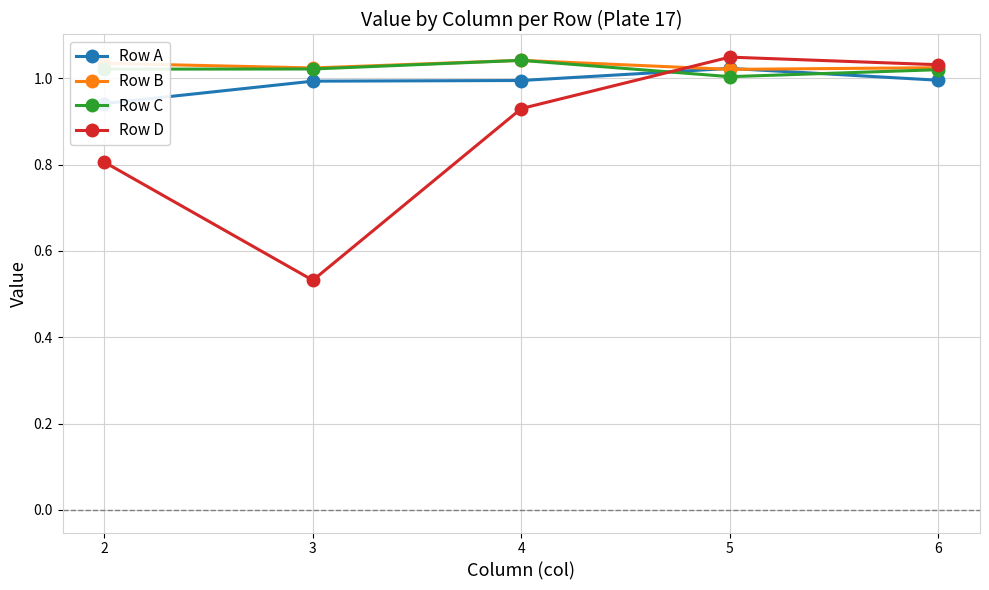

At how many categories does at least one series exceed 0?

5